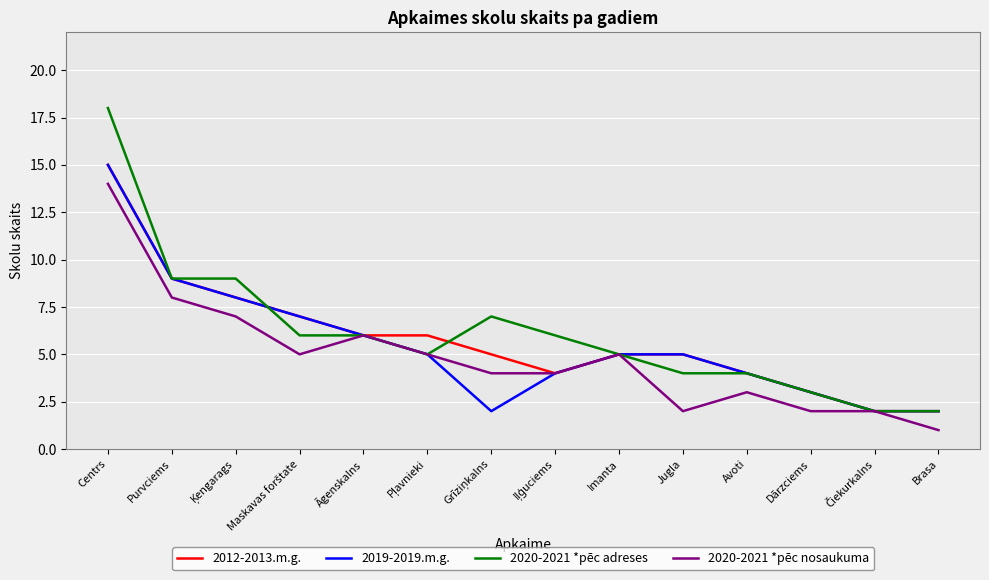

At which category is the sum across all series the highest?

Centrs